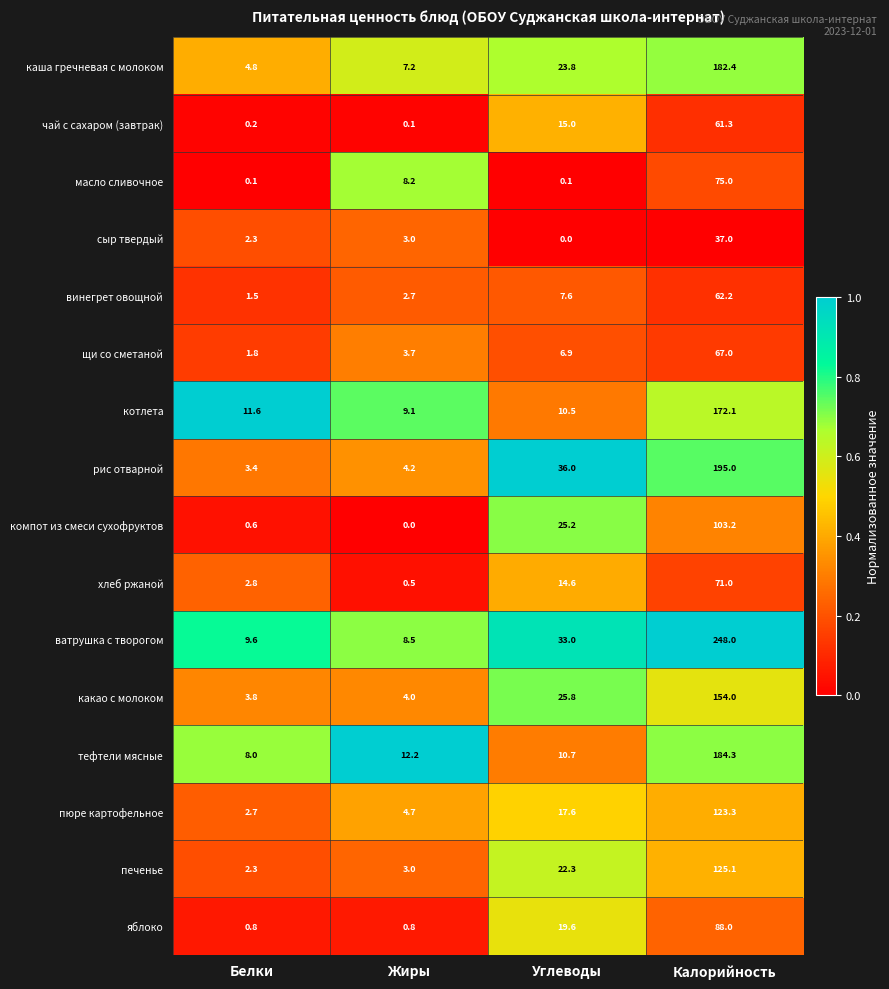

Which series has the largest range (max minus min)?

ватрушка с творогом